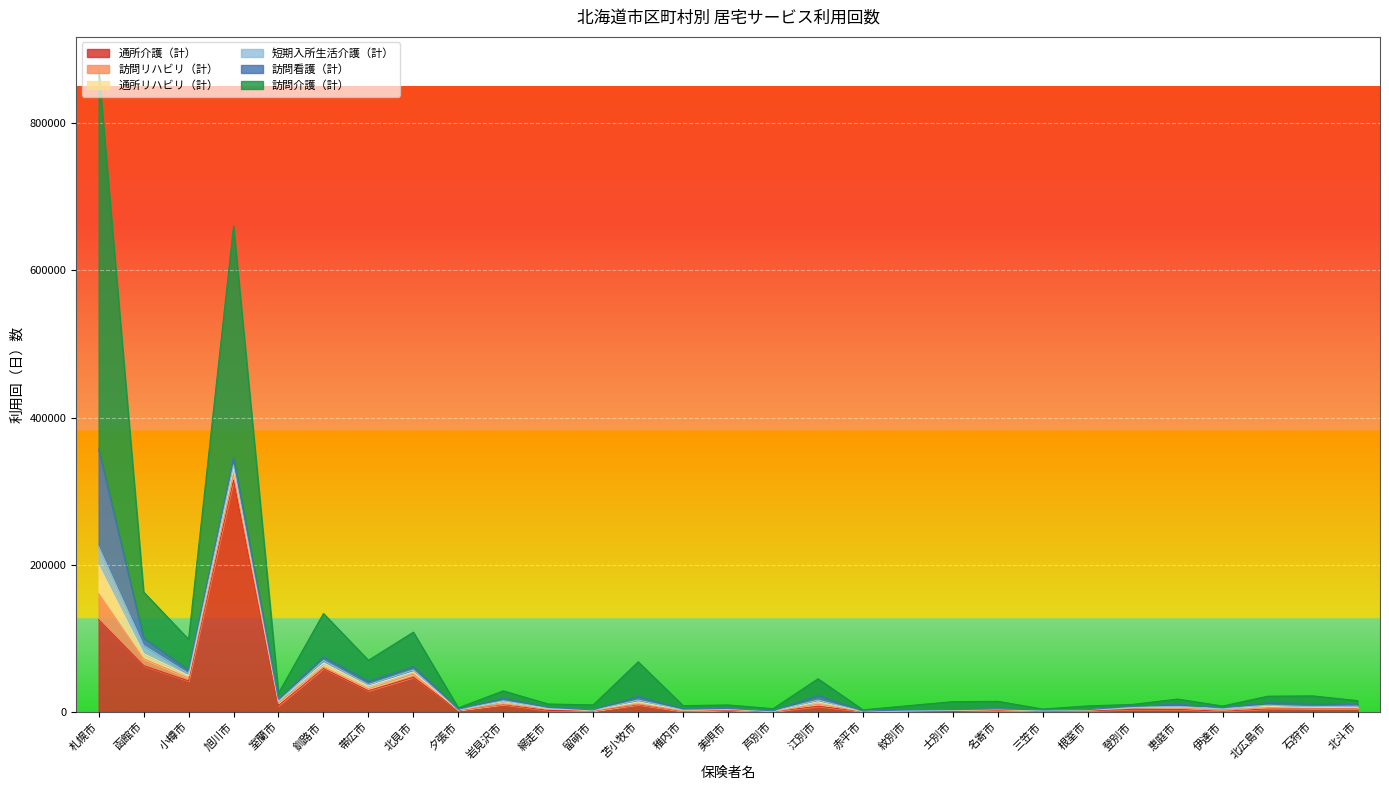

What is the difference between the second highest and minimum values in the 短期入所生活介護（計） series?

11267